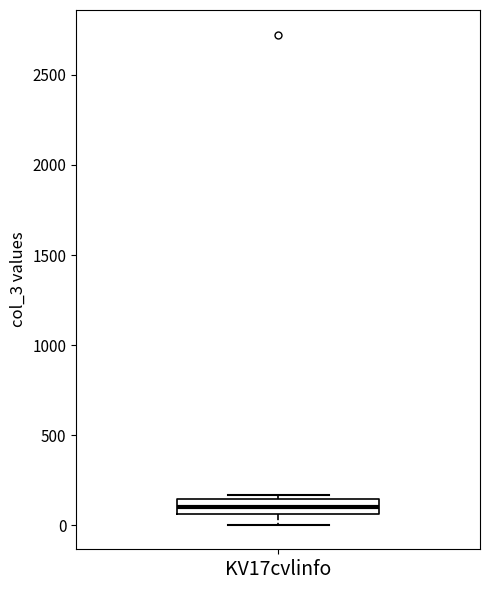

Transcribe this box plot: give where the median line is, the range the box spans, and where the two whiskers end, as read against the y-axis. The values are not printed on the chart, so give them approximately, as read against the axis.

median 100, box 50 to 150, whiskers 0 to 150 (just above the box's upper edge)